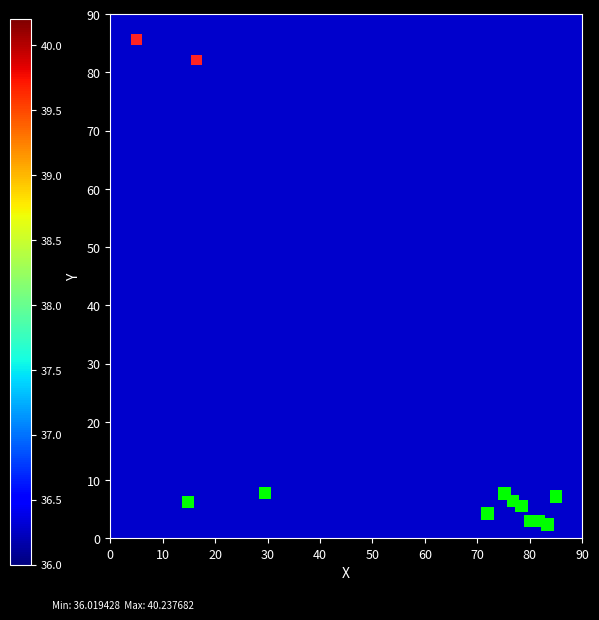

What is the average X value?

58.2